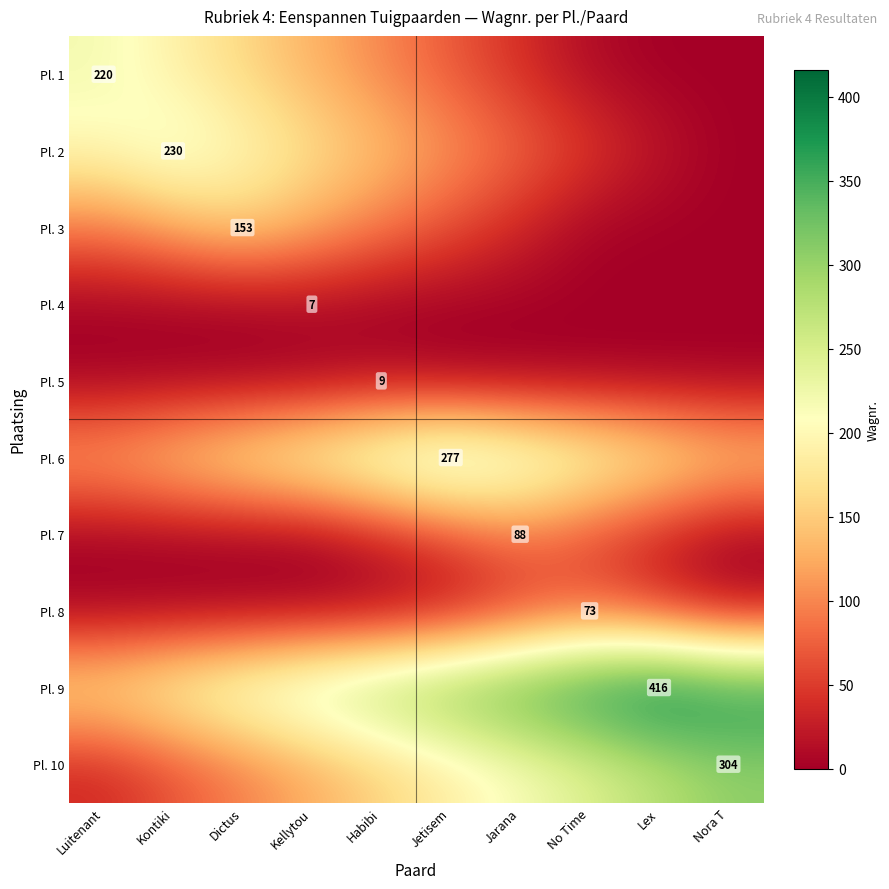

At which category does the chart reach its minimum across all series?

Lex